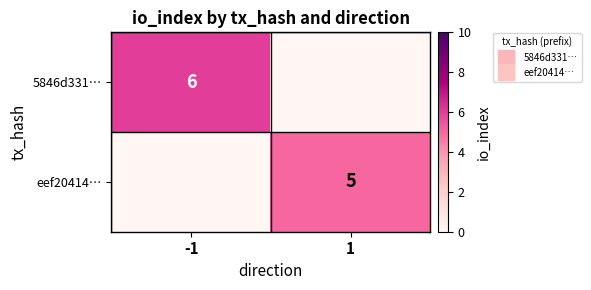

What is the maximum value for 5846d331…?

6